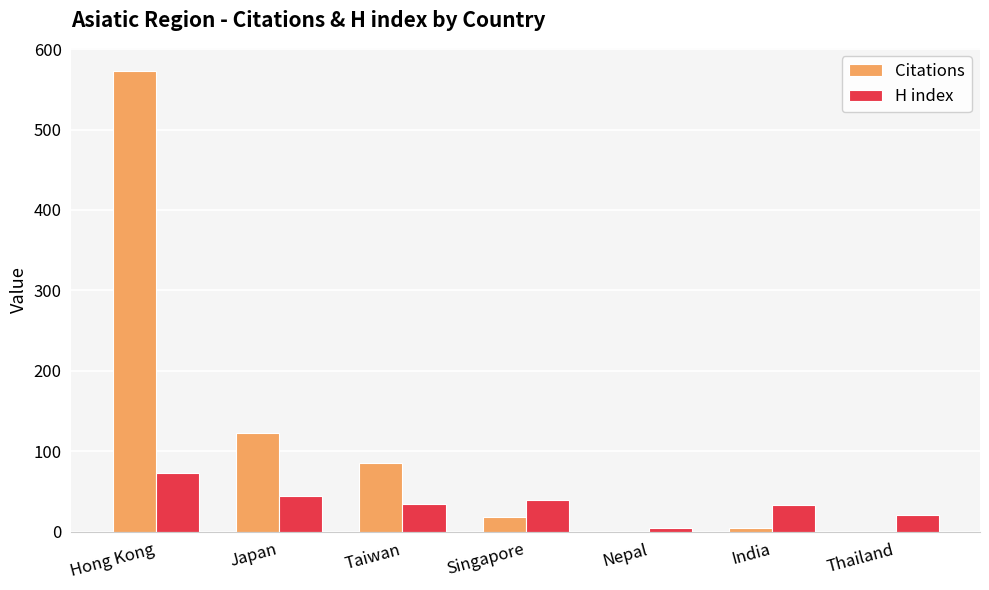

The Citations series shows 116 at Taiwan. True or false?

False